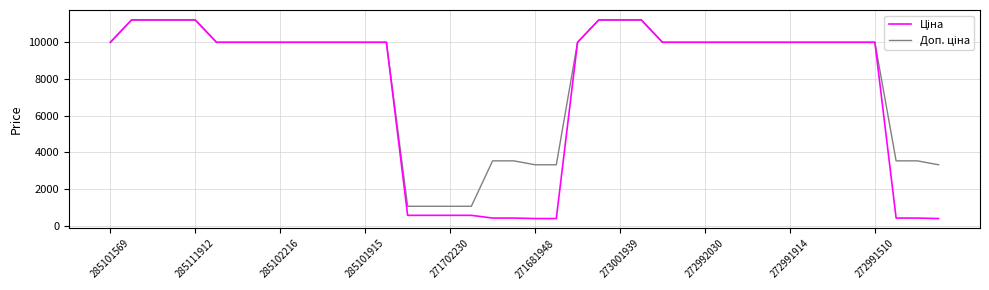

What is the smallest value displayed?

416.6